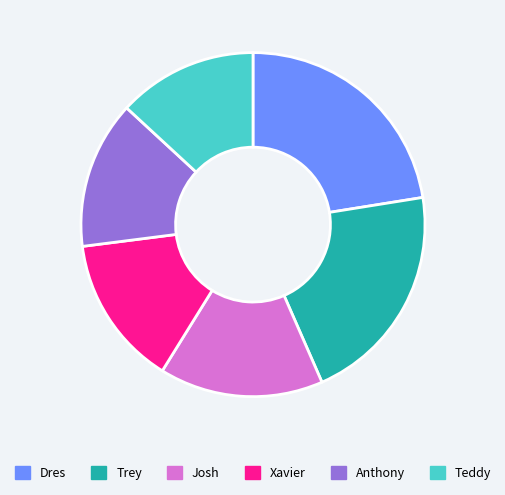

Do Xavier and Dres together represent more than half of the pie?

No